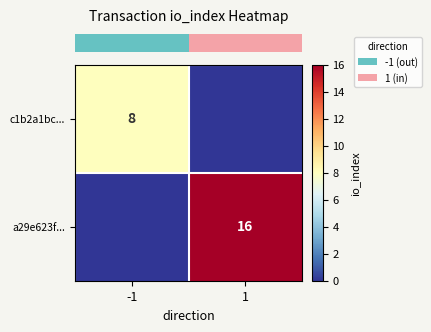

At how many categories does at least one series exceed 12?

1